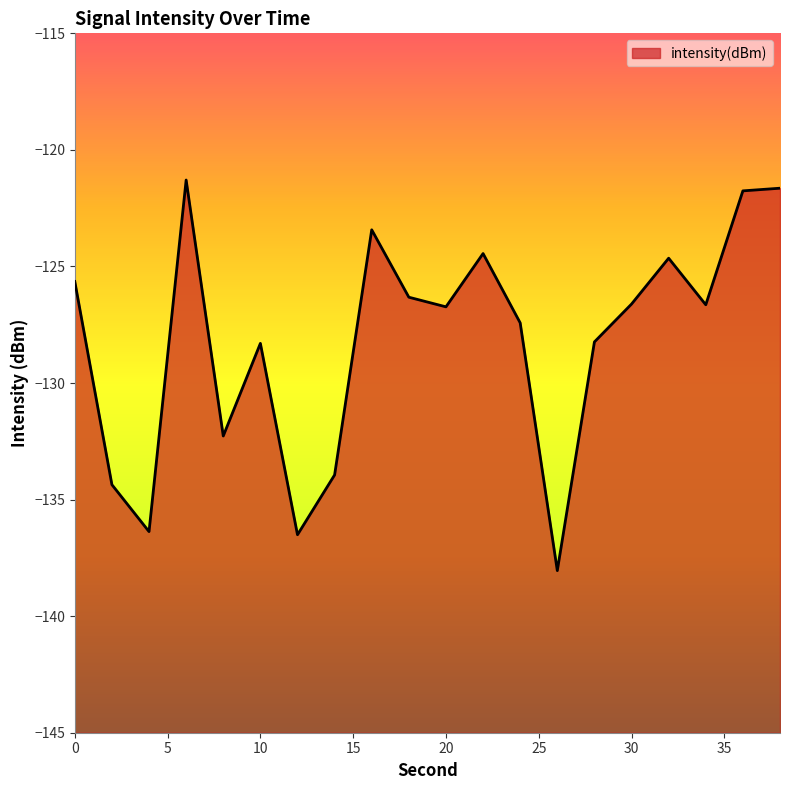

What is the change in value from 14 to 16?

+10.5